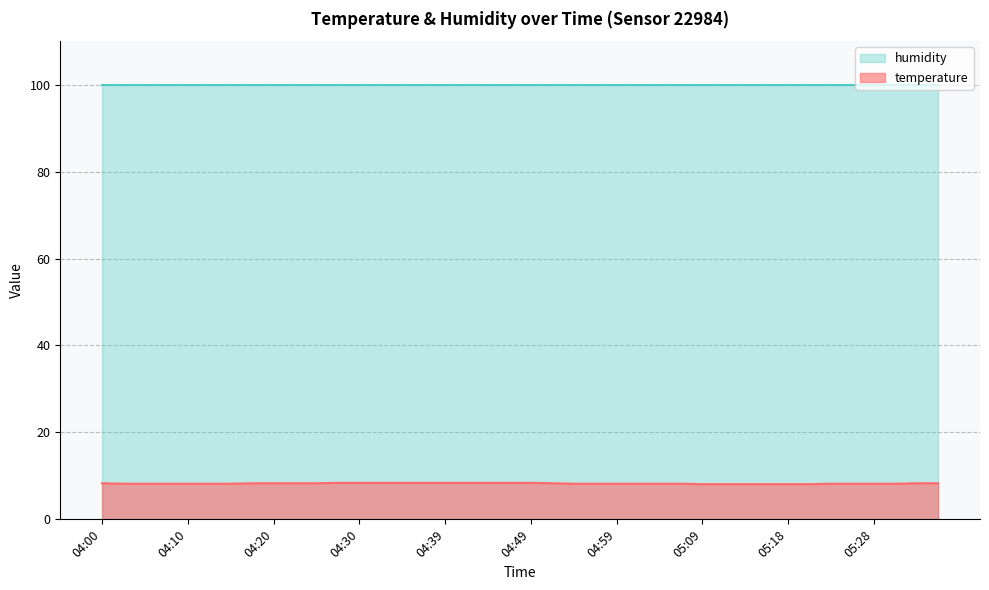

How many values are between 8 and 9?

40